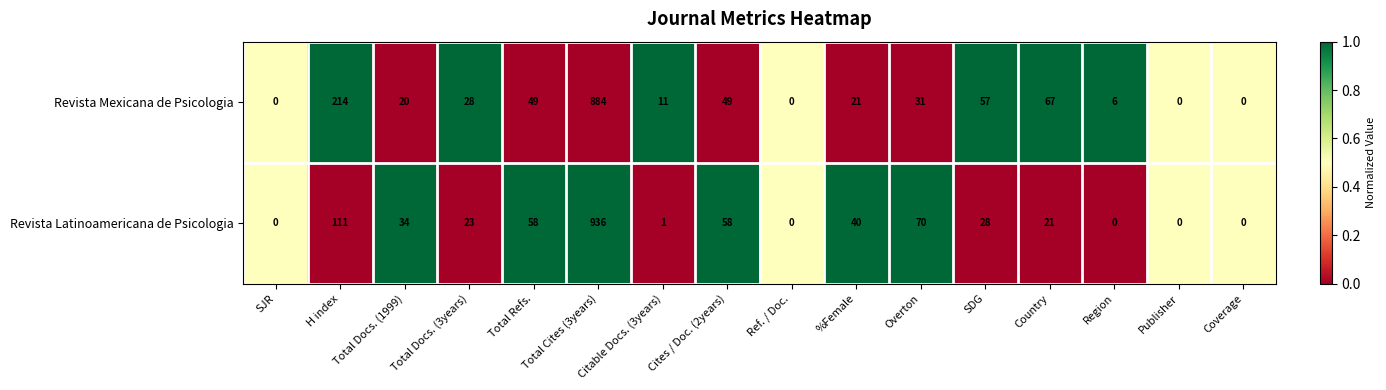

Count the number of data series in this chart.

2